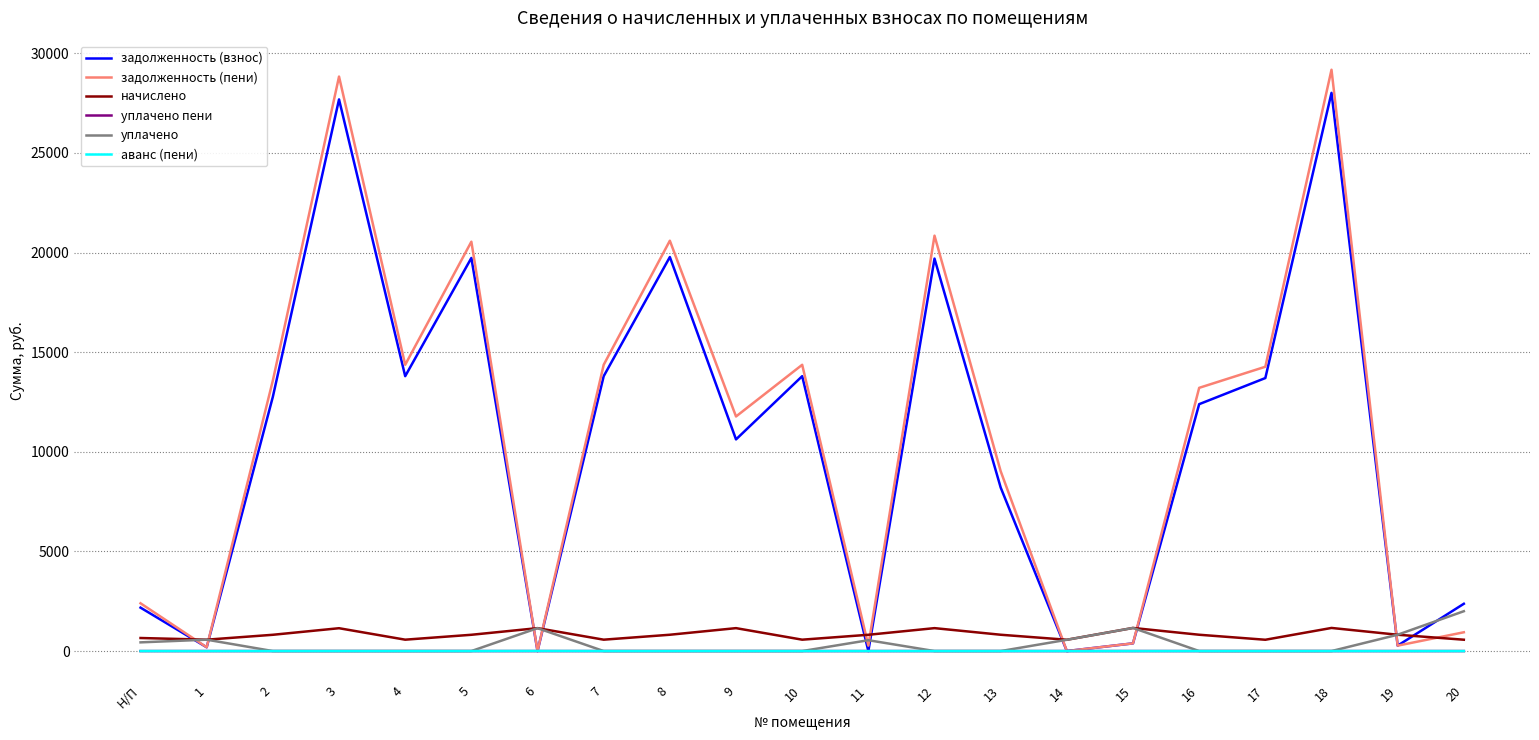

What position from the right is 18?

3